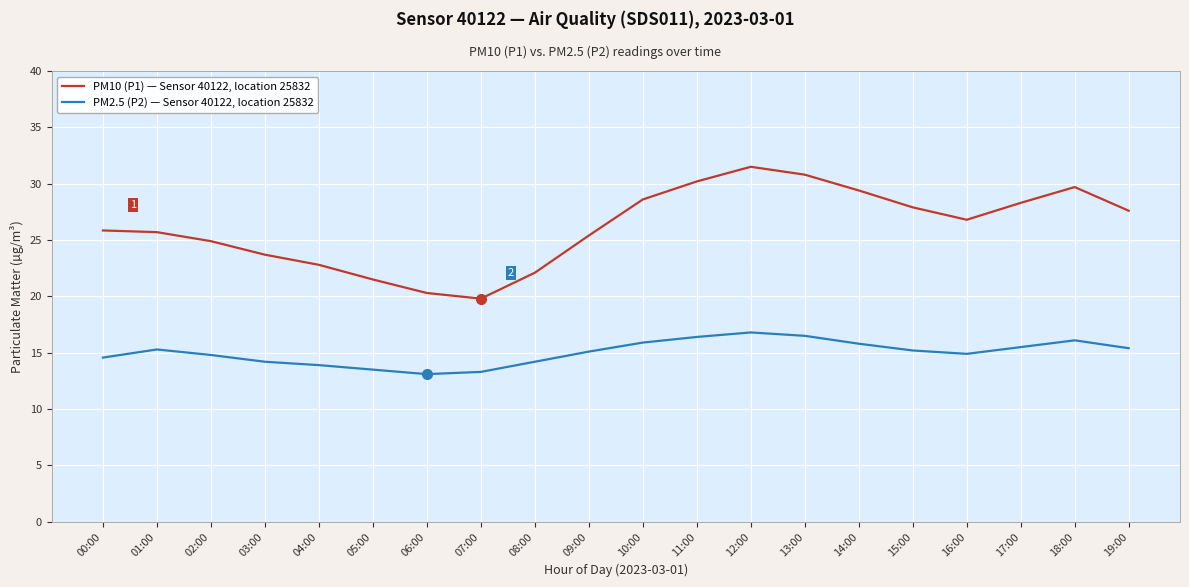

What is the difference between the maximum and minimum values in the PM2.5 (P2) — Sensor 40122, location 25832 series?

3.7